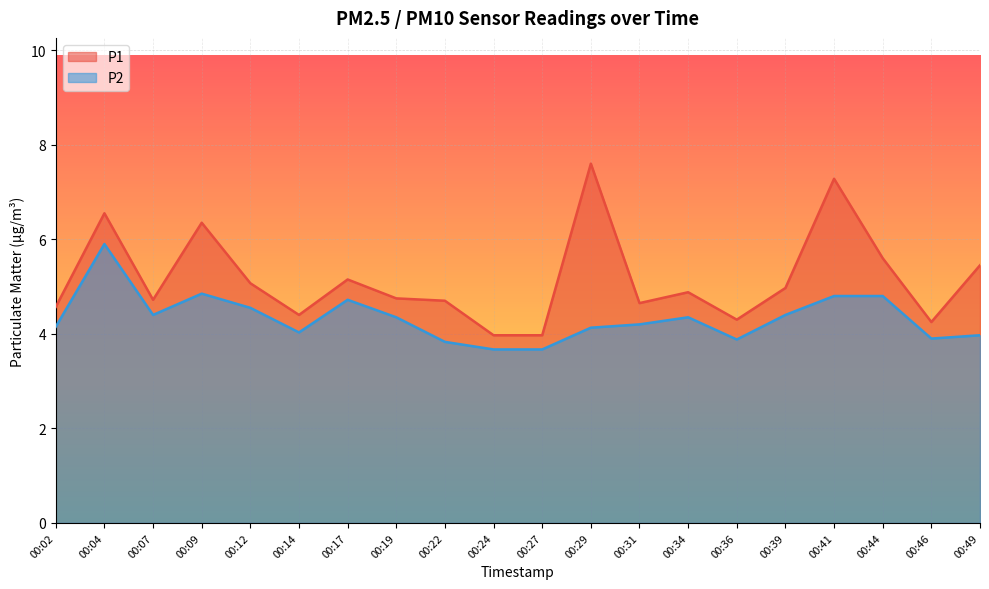

What are all the series names shown in the legend?

P1, P2